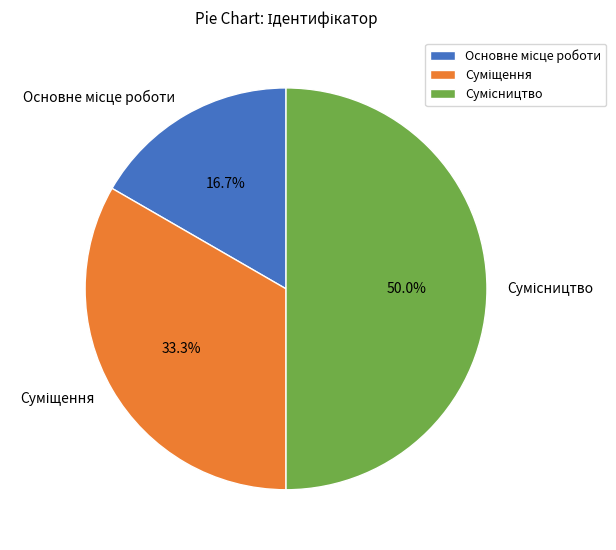

Count the number of slices in the pie.

3